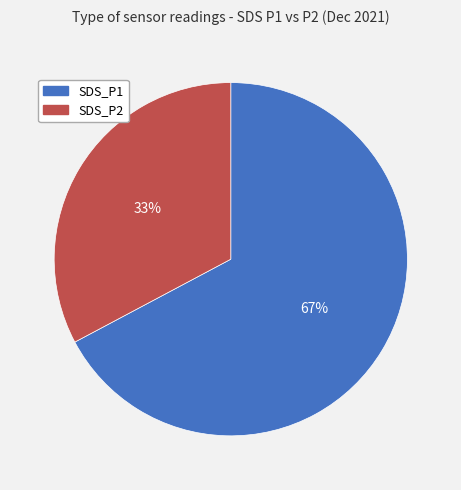

Do SDS_P2 and SDS_P1 together represent more than half of the pie?

Yes